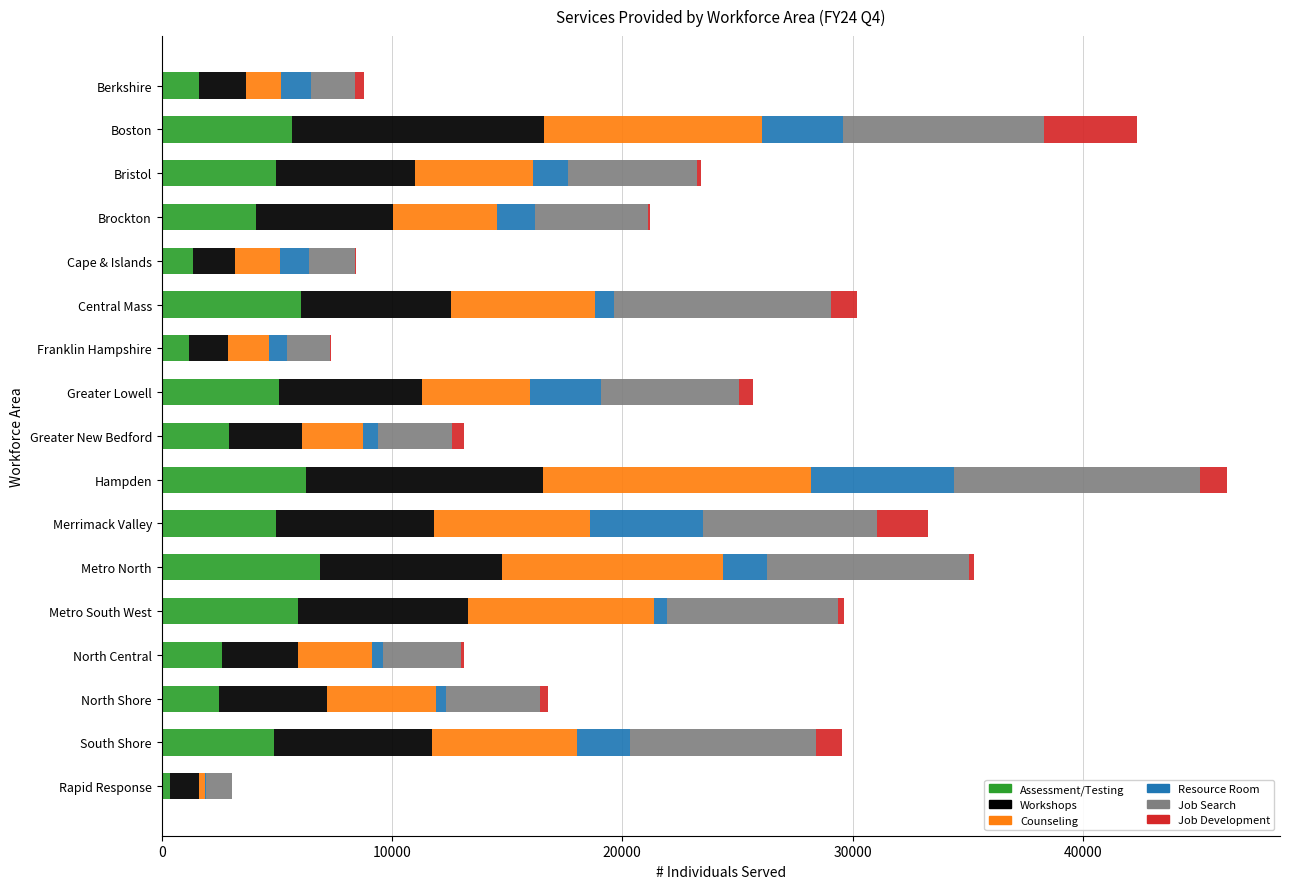

What is the highest value of the Assessment/Testing series?

6860